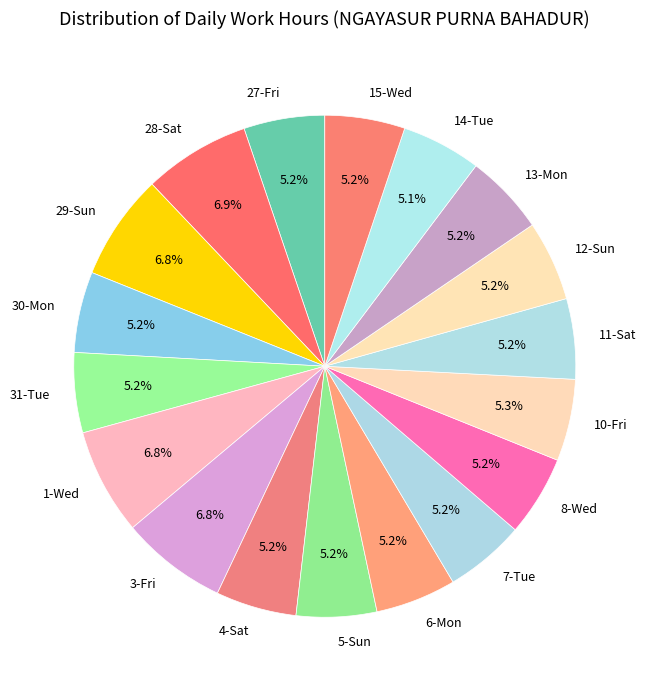

How many slices are in this pie chart?

18